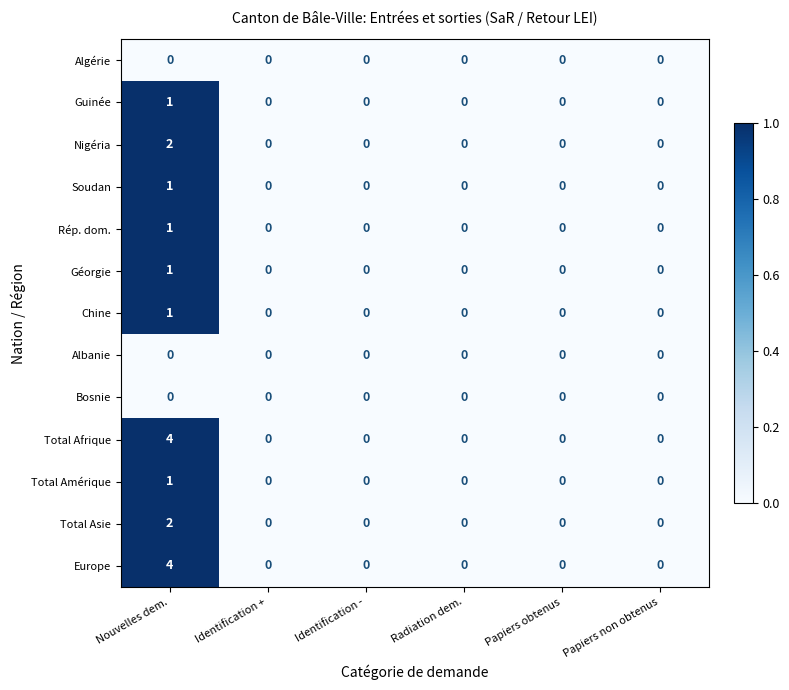

At which category is the sum across all series the highest?

Nouvelles dem.